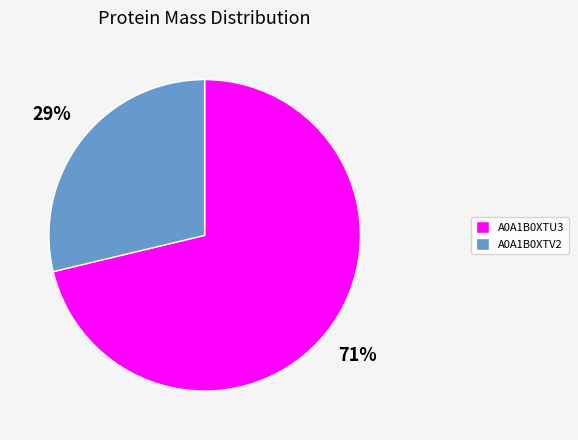

Does any single category account for the majority?

Yes